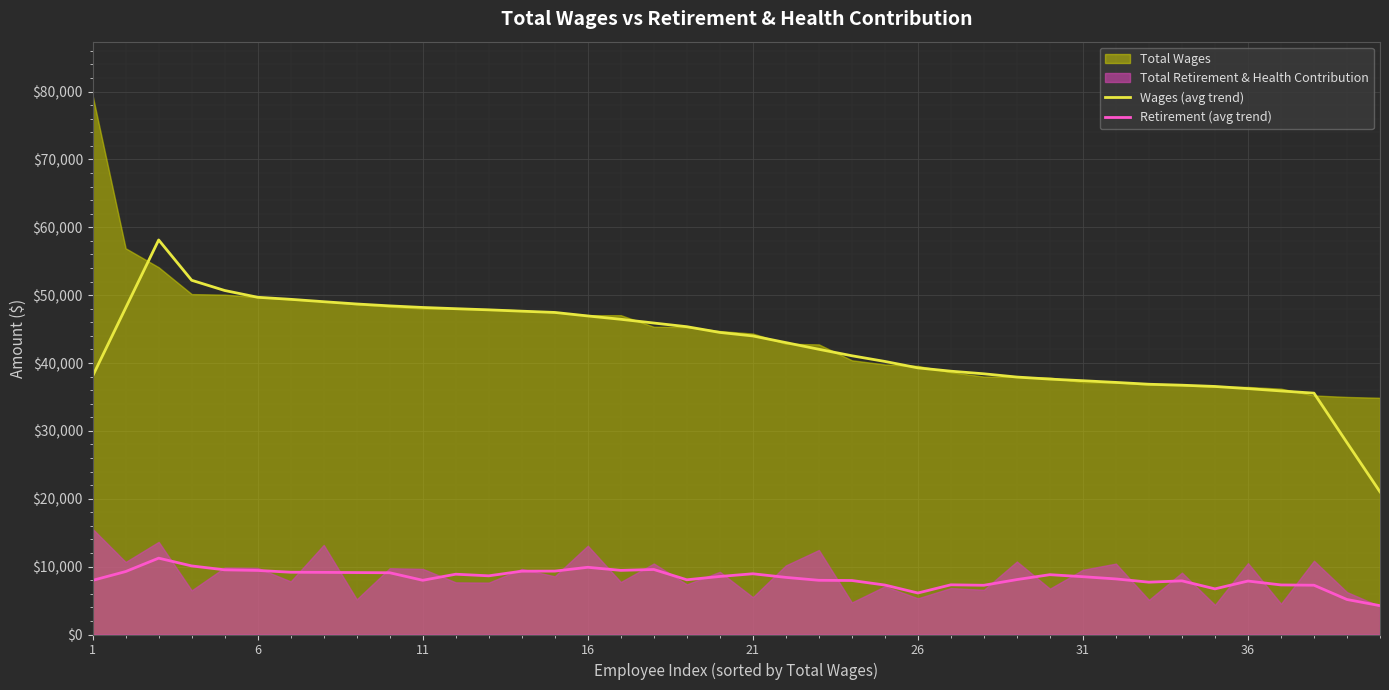

What is the sum of all Retirement (avg trend) values?

332987.4